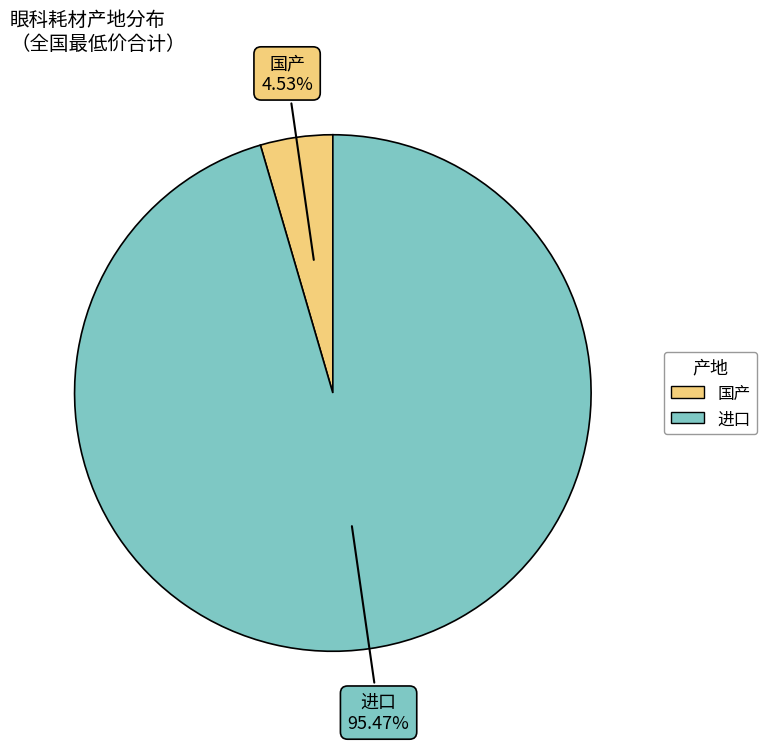

Between 进口 and 国产, which is larger?

进口